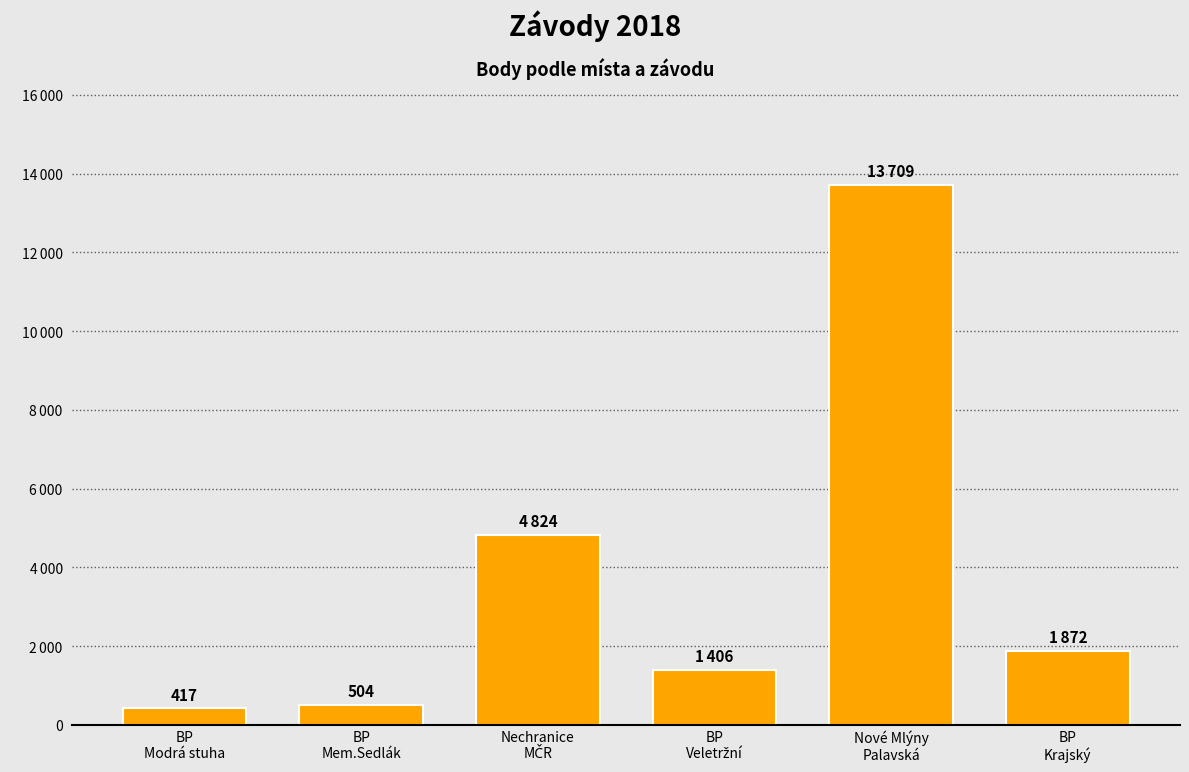

Rank the categories by value from highest to lowest.

Nové Mlýny
Palavská, Nechranice
MČR, BP
Krajský, BP
Veletržní, BP
Mem.Sedlák, BP
Modrá stuha